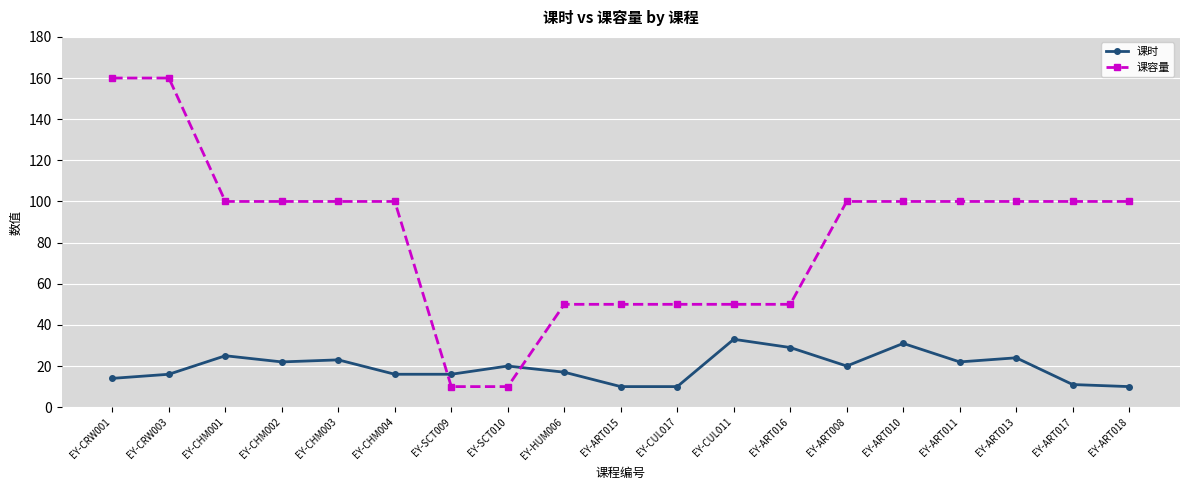

True or false: 课时 and 课容量 cross at least once.

True